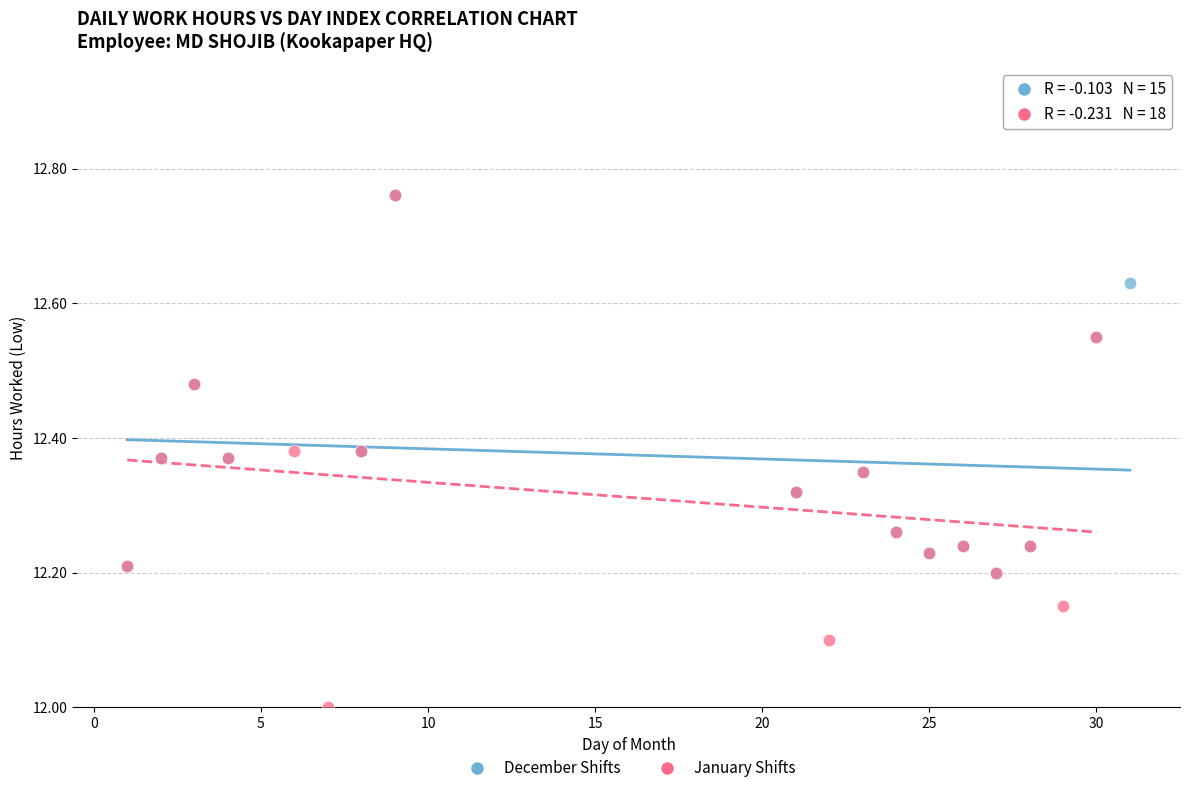

Which series reaches the minimum Y coordinate?

January Shifts